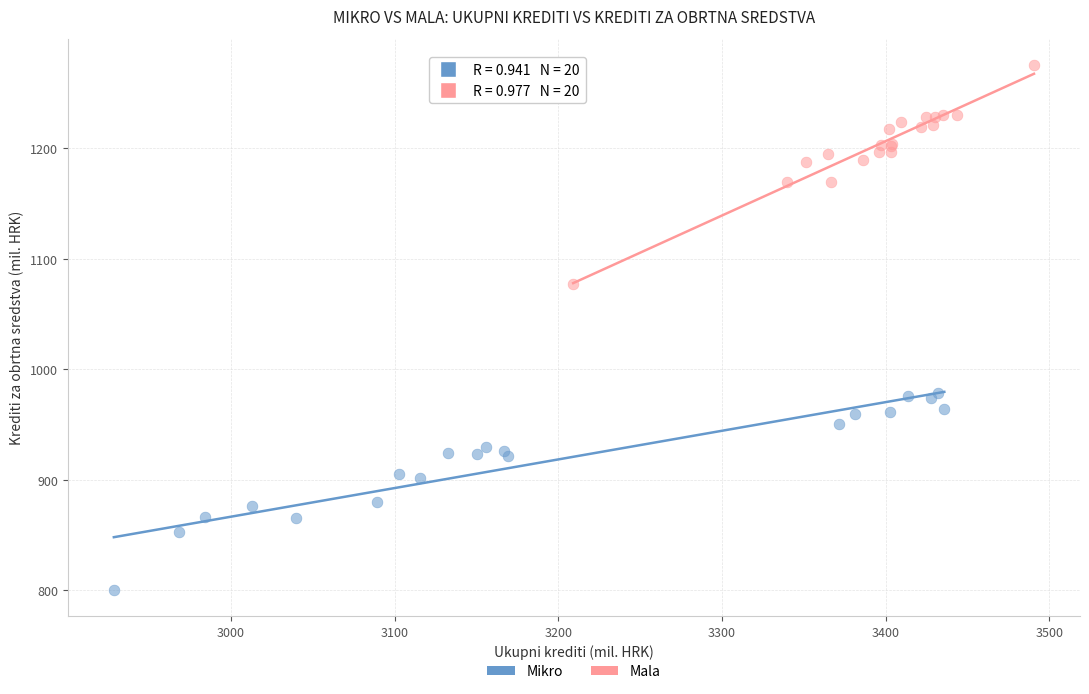

Which series contains the highest Y value?

Mala